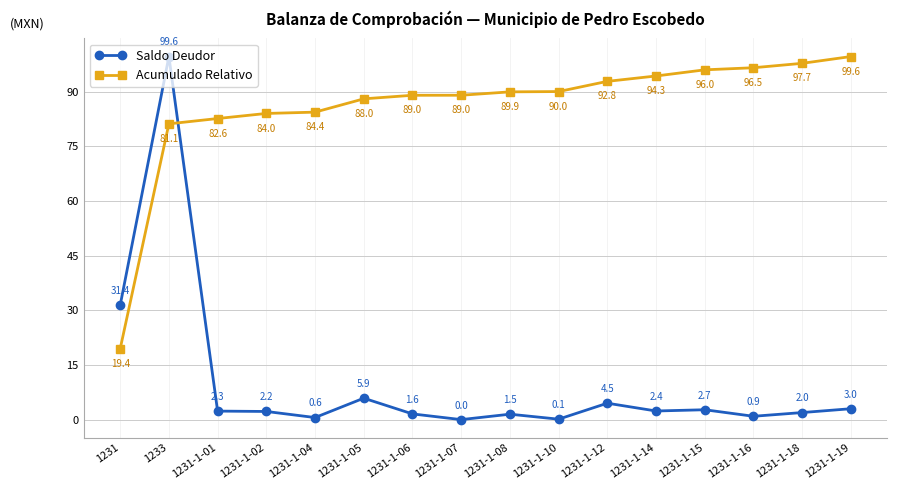

List the series in order of their overall mean, highest first.

Acumulado Relativo, Saldo Deudor